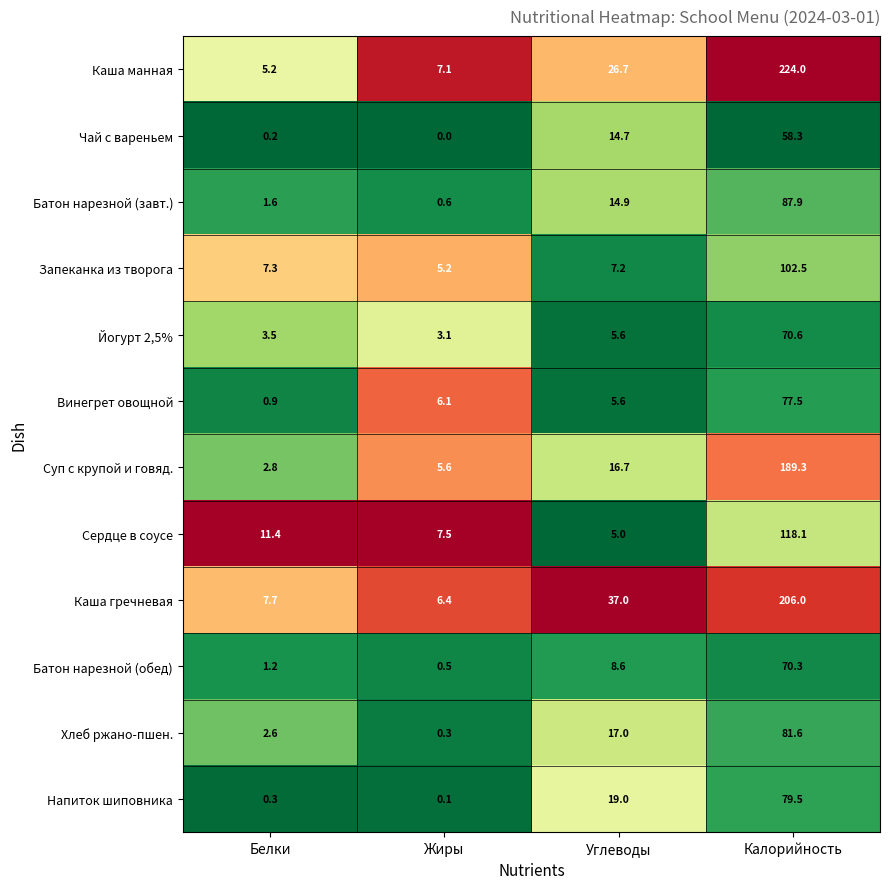

At which label does Сердце в соусе first exceed 11?

Белки